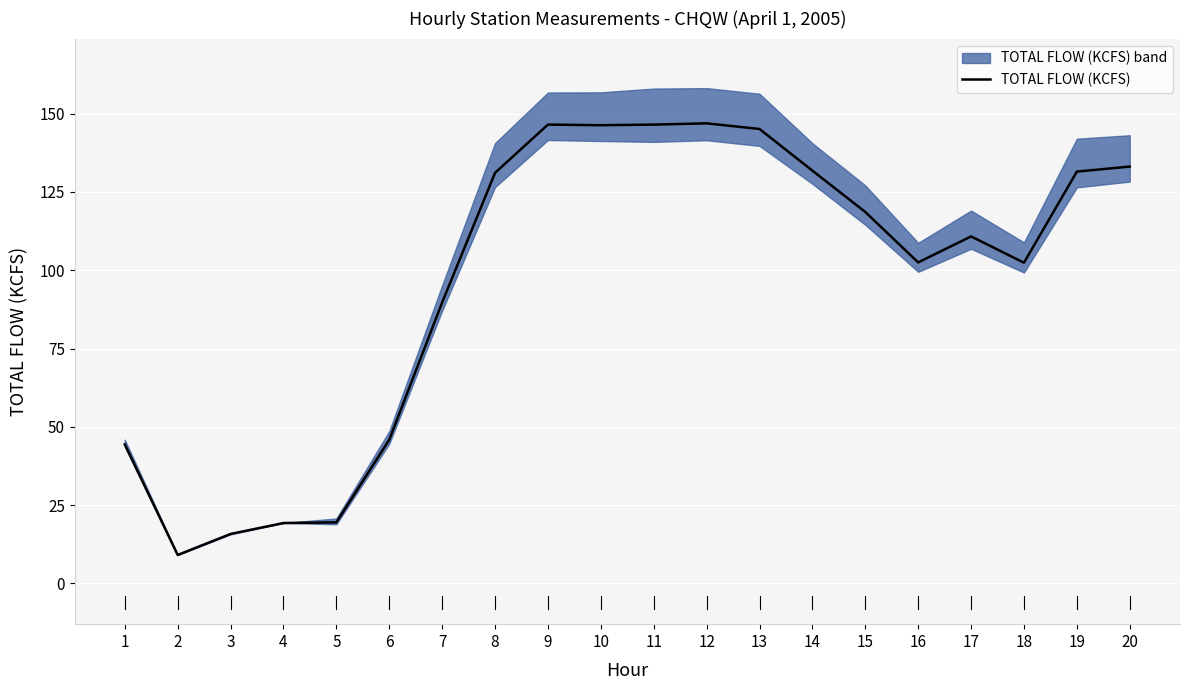

How many categories are shown in the chart?

20